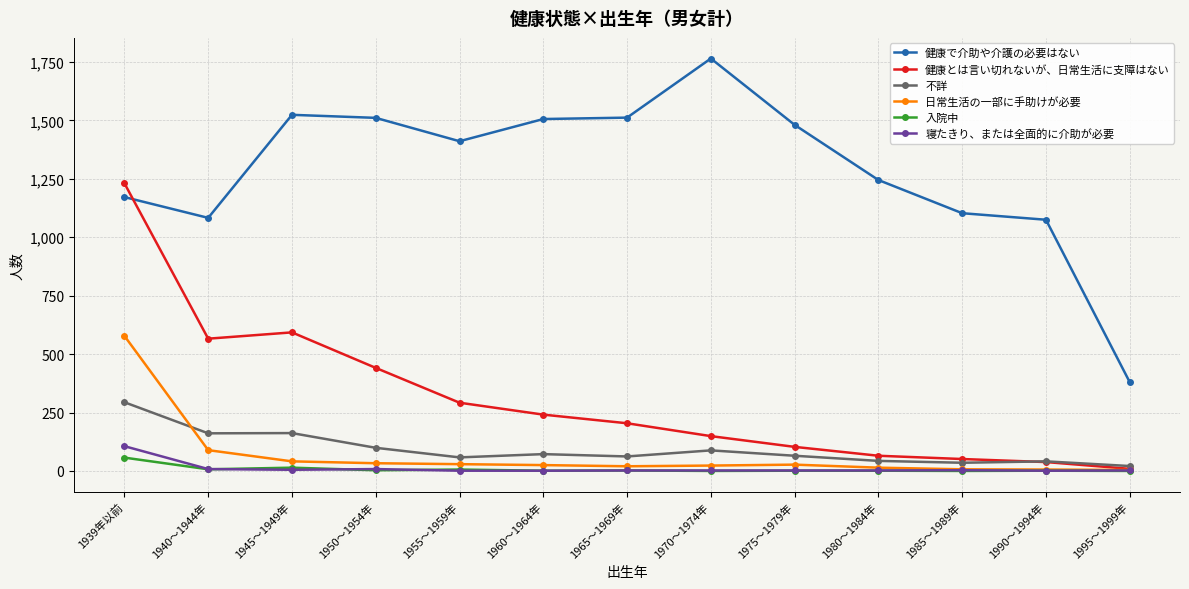

How many data points in 入院中 are less than 1?

3